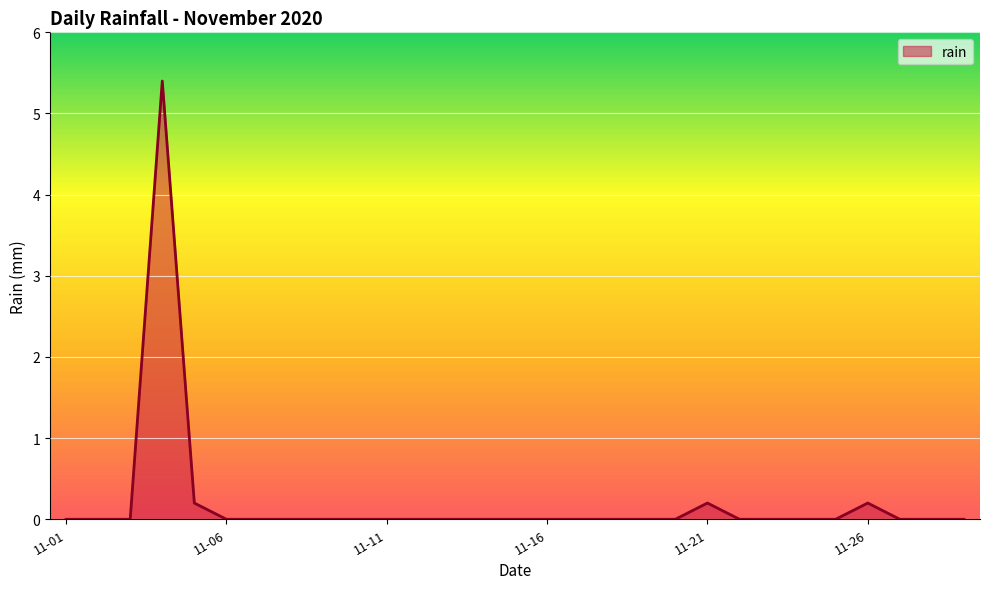

Does the chart display data point markers on the line(s)?

No